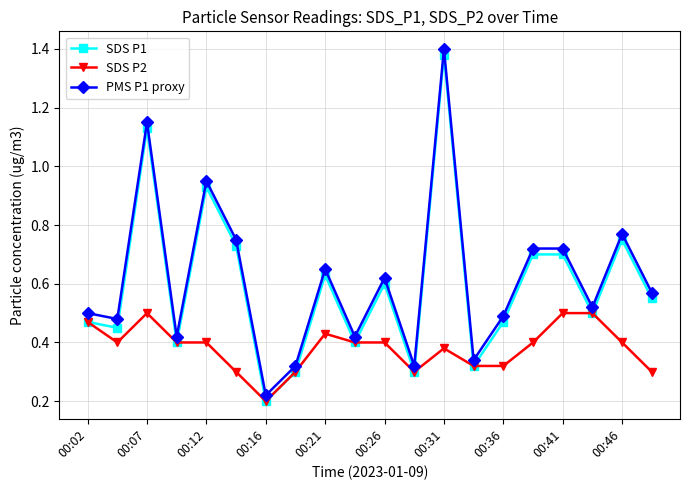

True or false: PMS P1 proxy has more than 1 points higher than both neighbors.

True